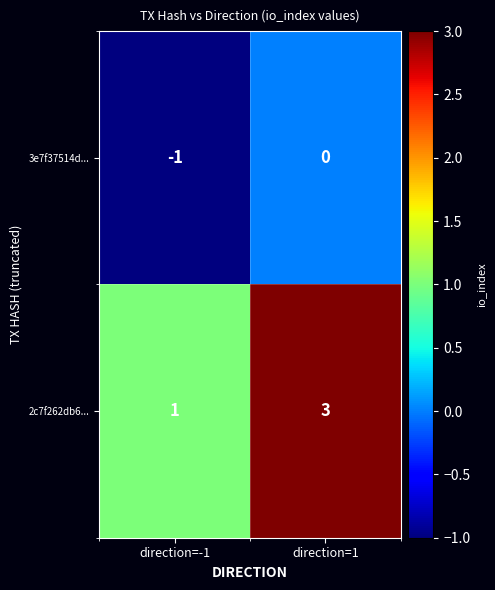

What is the total value across all series at direction=1?

3